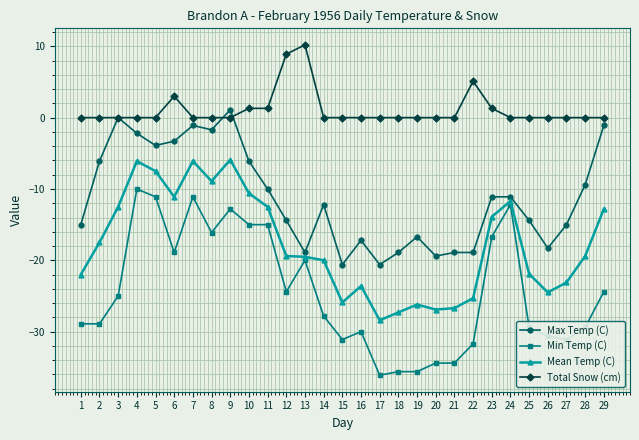

Rank the series by their maximum value, from lowest to highest.

Min Temp (C), Mean Temp (C), Max Temp (C), Total Snow (cm)